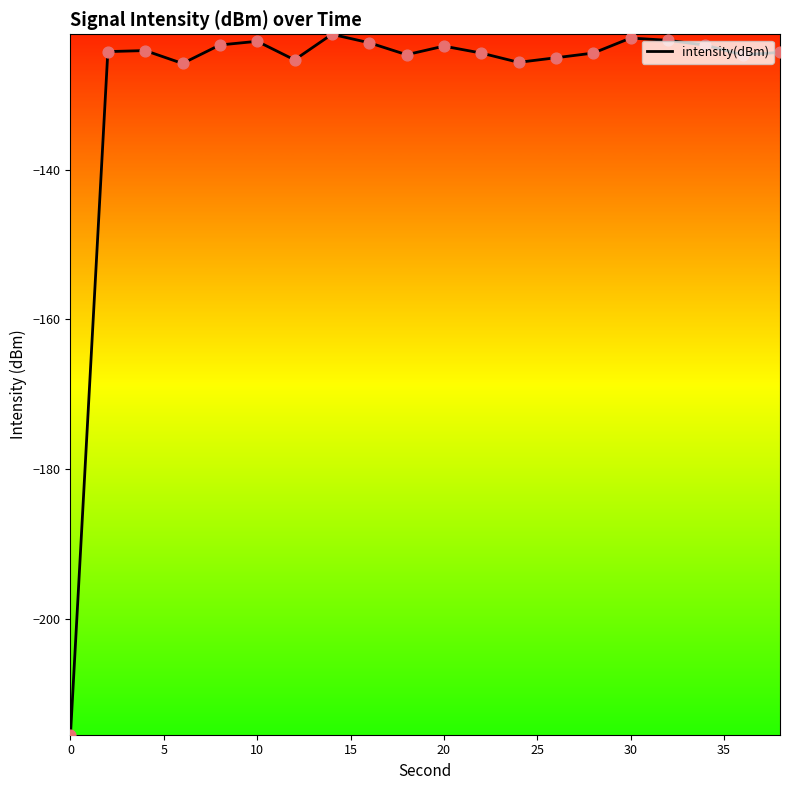

What is the maximum value shown in the chart?

-121.9